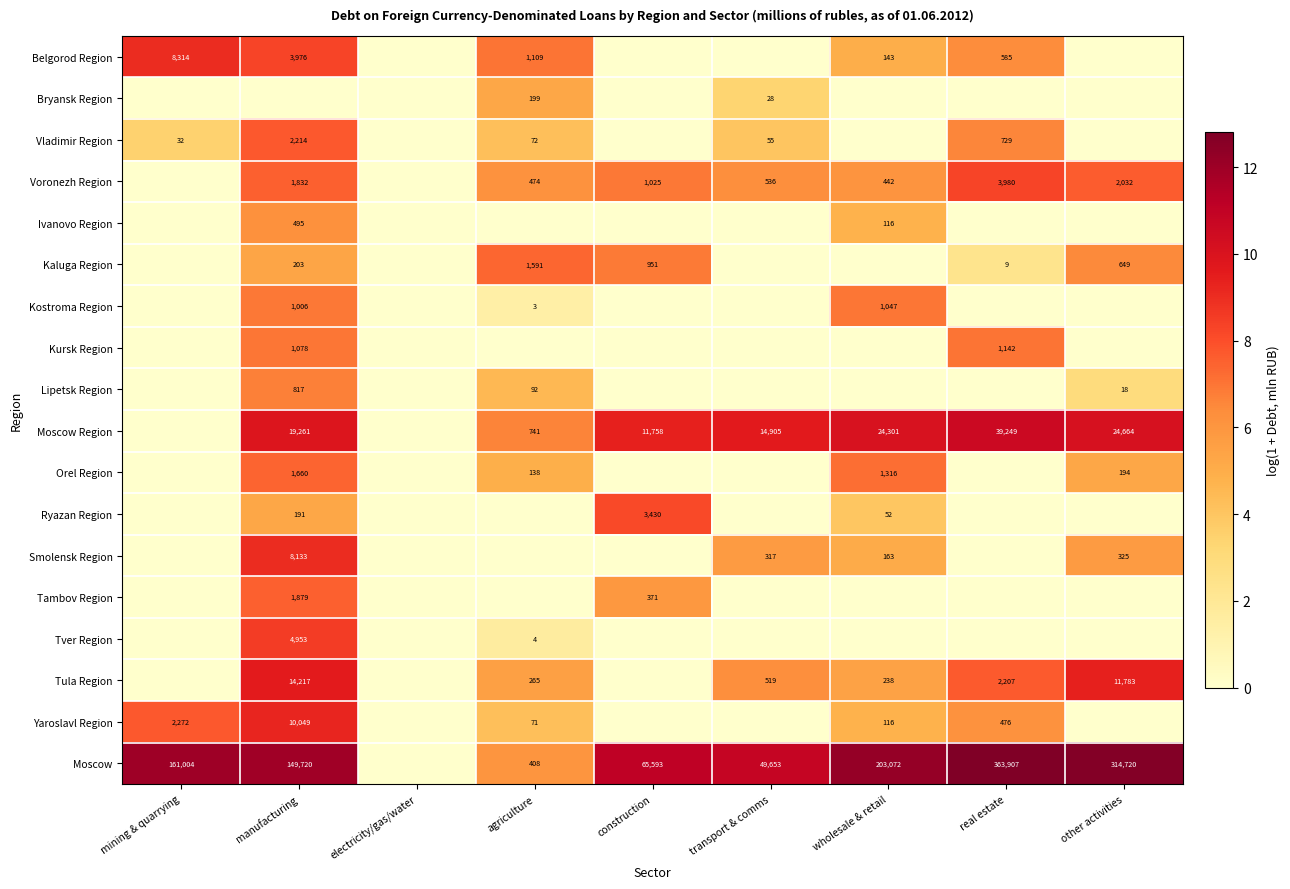

Is it true that Ryazan Region equals 6.3 at wholesale & retail?

False